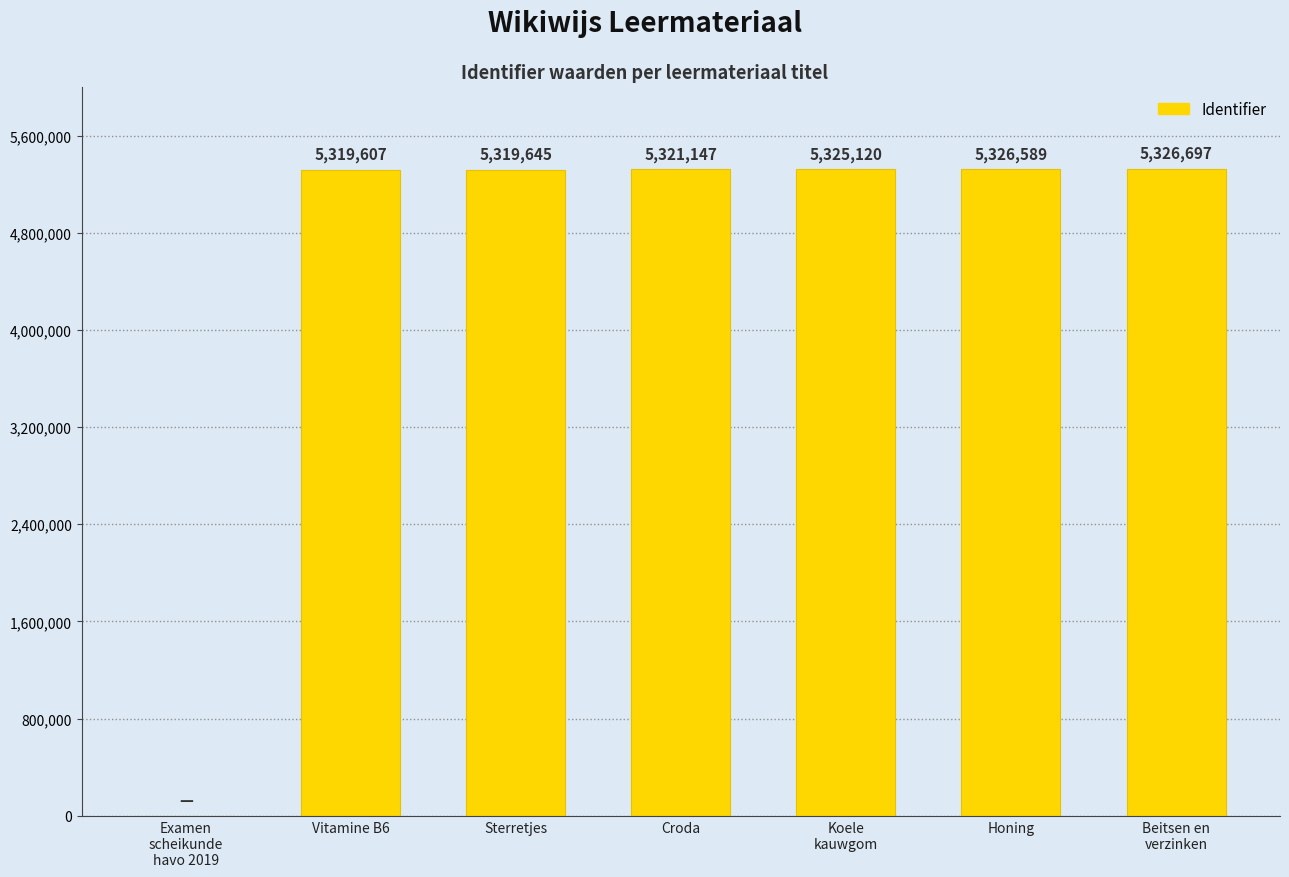

True or false: the data shows 9511224 at Honing.

False